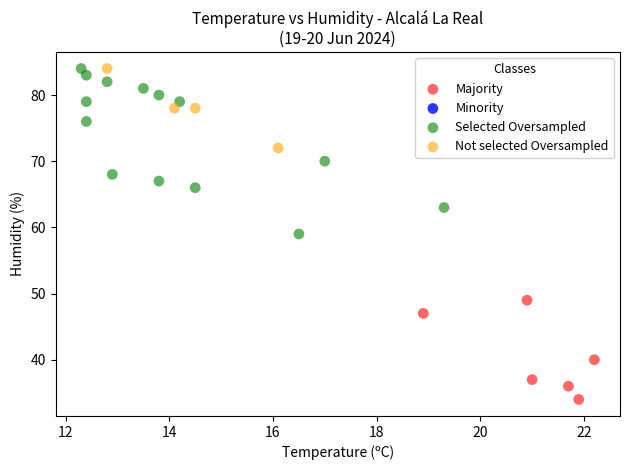

Which series has the widest spread of Y values?

Selected Oversampled